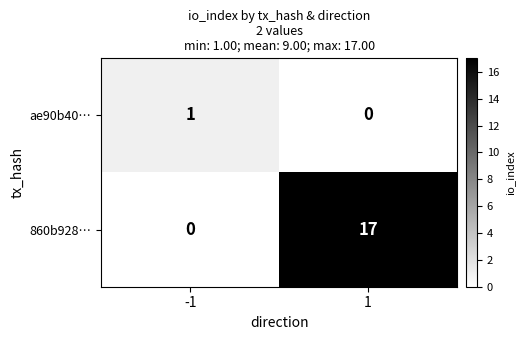

Which series has the largest total across all categories?

860b928…